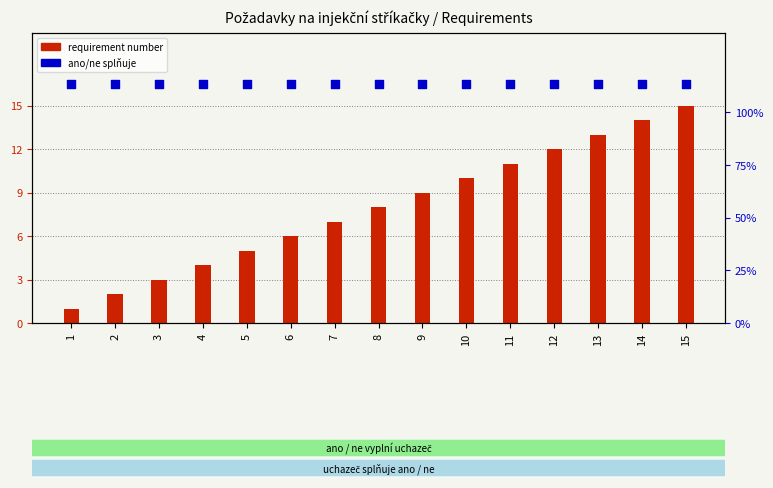

Which series has the largest total across all categories?

ano/ne splňuje